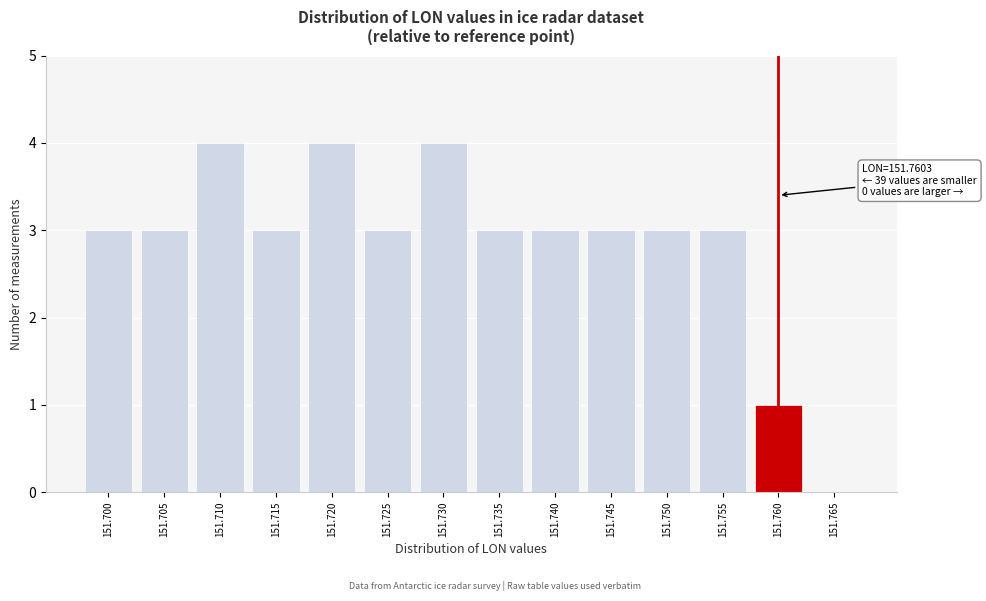

Reading left to right, extract all data points from this chart.

151.700=3	151.705=3	151.710=4	151.715=3	151.720=4	151.725=3	151.730=4	151.735=3	151.740=3	151.745=3	151.750=3	151.755=3	151.760=1	151.765=0